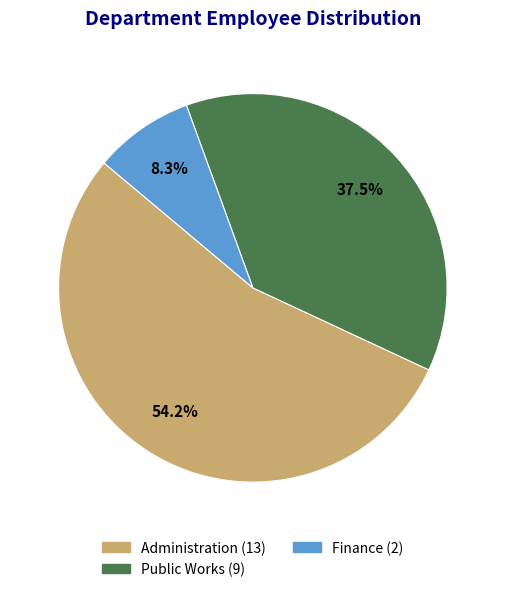

Count the number of slices in the pie.

3